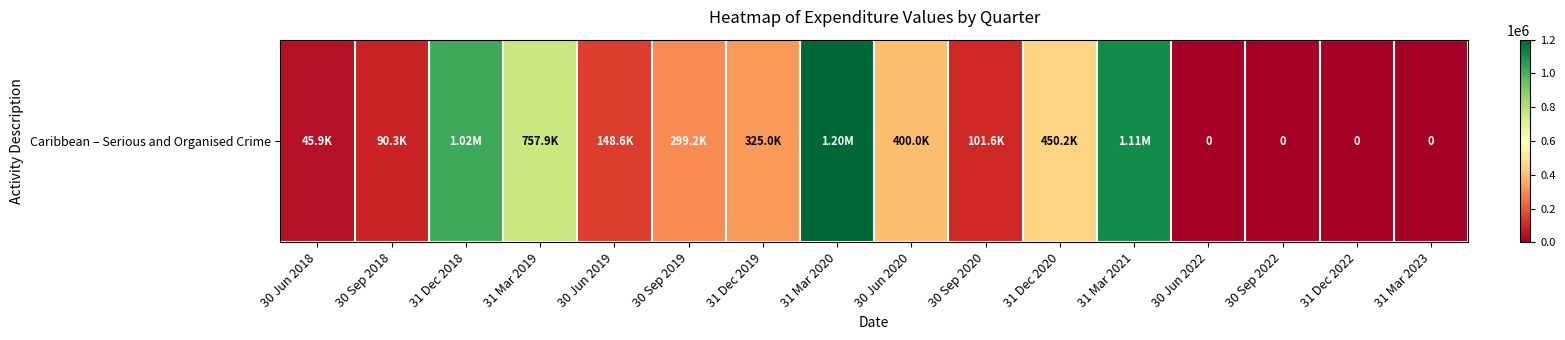

What is the average value?

372117